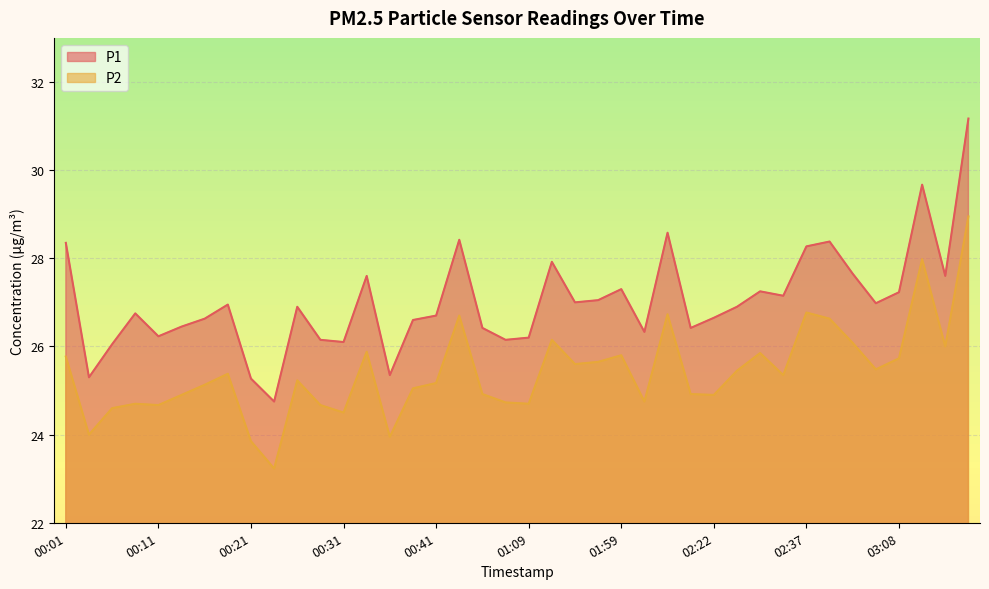

Reading left to right, transcribe all the data shown in this chart.

P1: 00:01=28.4	00:03=25.3	00:06=26.1	00:08=26.8	00:11=26.2	00:13=26.4	00:16=26.6	00:18=26.9	00:21=25.3	00:23=24.8	00:26=26.9	00:28=26.1	00:31=26.1	00:33=27.6	00:36=25.4	00:39=26.6	00:41=26.7	00:44=28.4	00:47=26.4	00:49=26.1	01:09=26.2	01:45=27.9	01:51=27.0	01:54=27.1	01:59=27.3	02:08=26.3	02:11=28.6	02:14=26.4	02:22=26.6	02:25=26.9	02:28=27.2	02:33=27.1	02:37=28.3	02:50=28.4	02:53=27.6	02:56=27.0	03:08=27.2	03:10=29.7	03:13=27.6	03:25=31.2
P2: 00:01=25.8	00:03=24.0	00:06=24.6	00:08=24.7	00:11=24.7	00:13=24.9	00:16=25.1	00:18=25.4	00:21=23.9	00:23=23.2	00:26=25.2	00:28=24.7	00:31=24.5	00:33=25.9	00:36=23.9	00:39=25.1	00:41=25.2	00:44=26.7	00:47=24.9	00:49=24.7	01:09=24.7	01:45=26.1	01:51=25.6	01:54=25.6	01:59=25.8	02:08=24.8	02:11=26.7	02:14=24.9	02:22=24.9	02:25=25.4	02:28=25.9	02:33=25.4	02:37=26.8	02:50=26.6	02:53=26.1	02:56=25.5	03:08=25.7	03:10=28.0	03:13=26.0	03:25=28.9